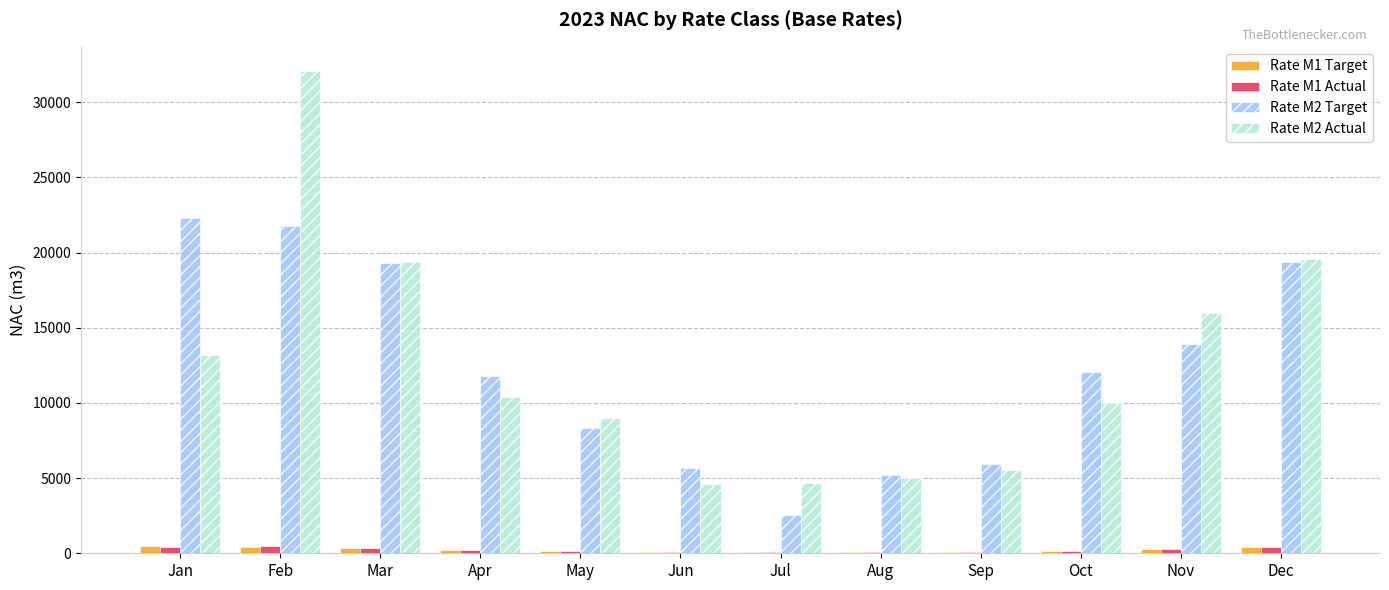

At which category is the sum across all series the highest?

Feb